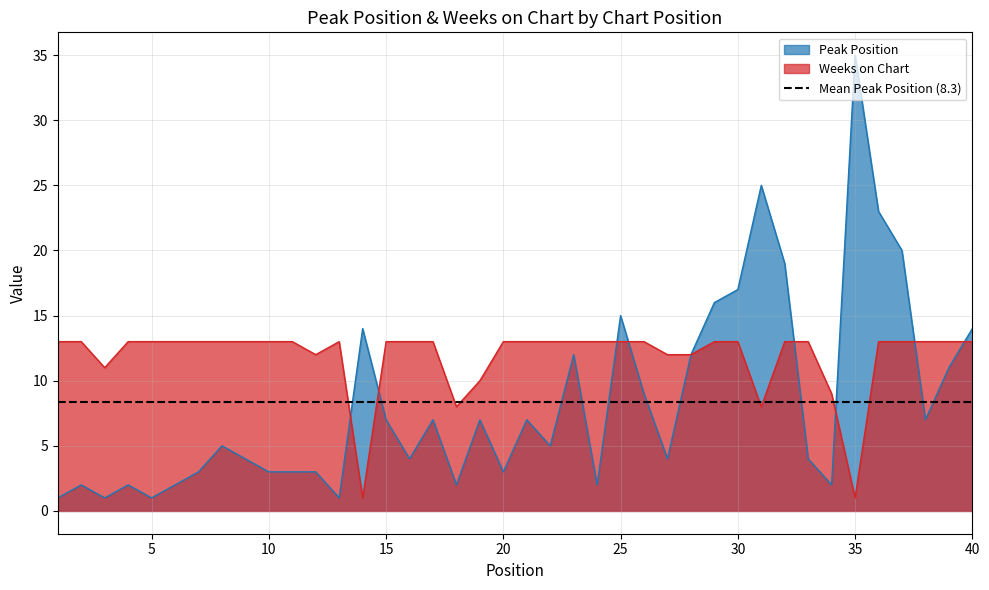

Which series changed the most between 1 and 35?

Peak Position